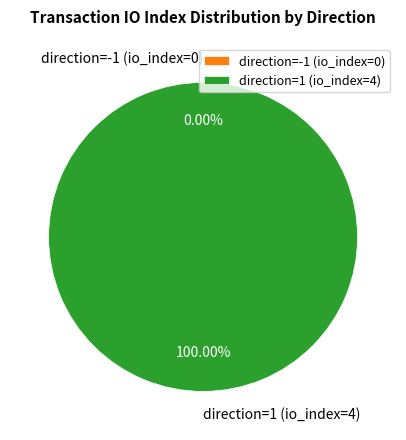

To the nearest percent, what is the average slice percentage?

50%